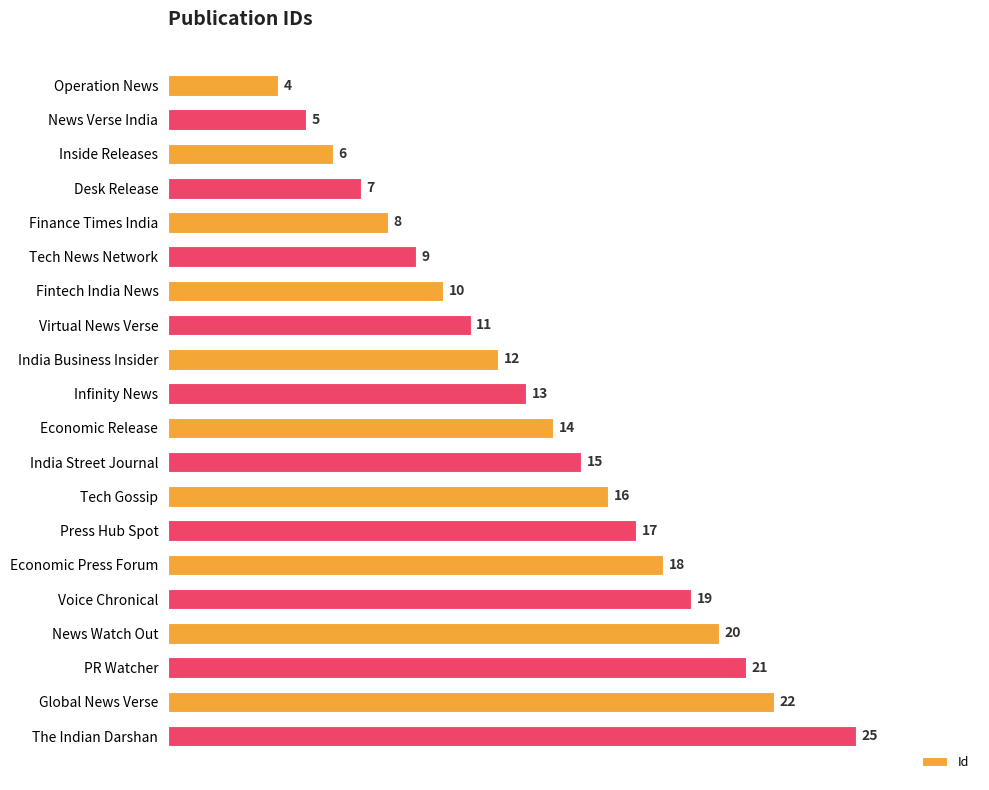

Reading top to bottom, extract all data points from this chart.

Operation News=4	News Verse India=5	Inside Releases=6	Desk Release=7	Finance Times India=8	Tech News Network=9	Fintech India News=10	Virtual News Verse=11	India Business Insider=12	Infinity News=13	Economic Release=14	India Street Journal=15	Tech Gossip=16	Press Hub Spot=17	Economic Press Forum=18	Voice Chronical=19	News Watch Out=20	PR Watcher=21	Global News Verse=22	The Indian Darshan=25